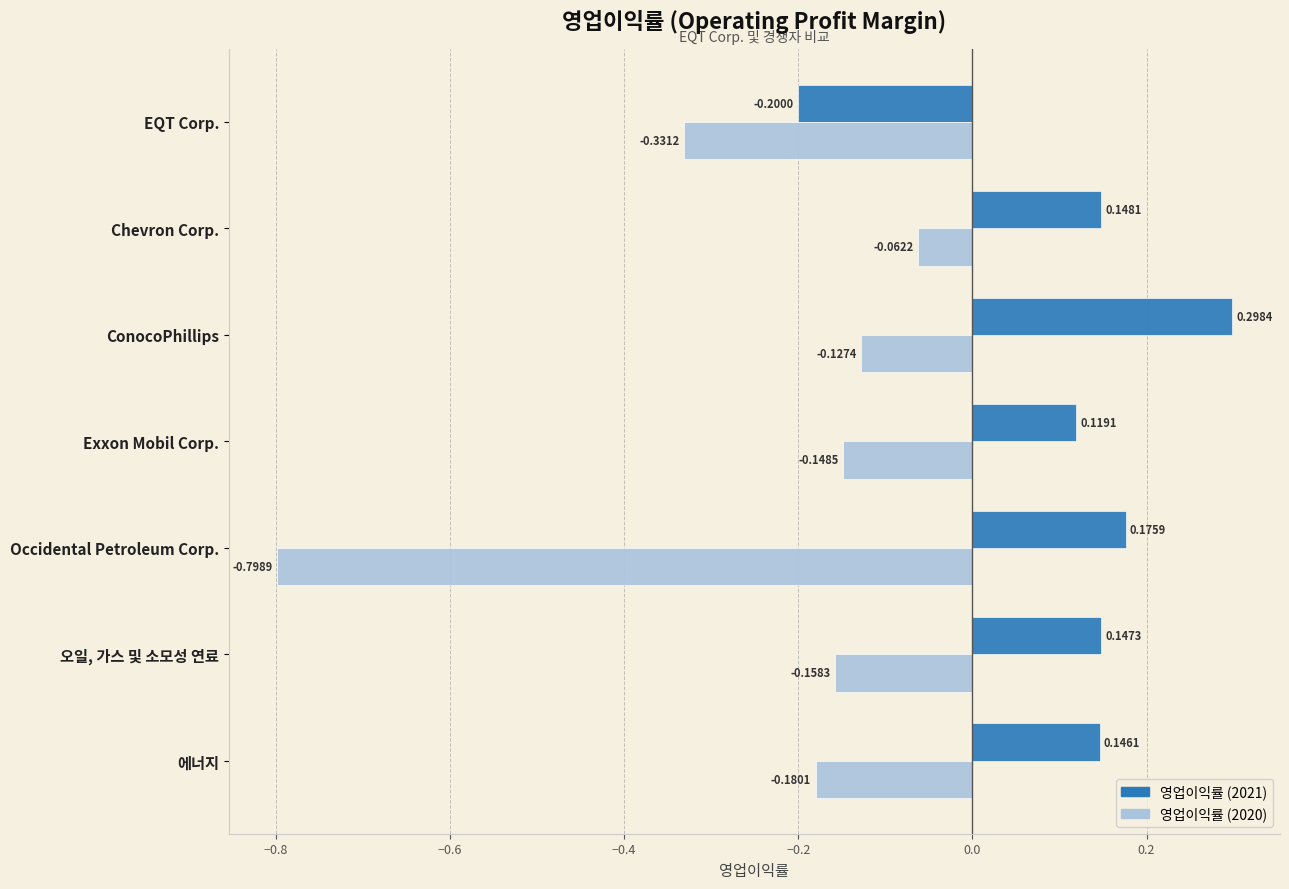

Which category has the highest value across all series?

ConocoPhillips